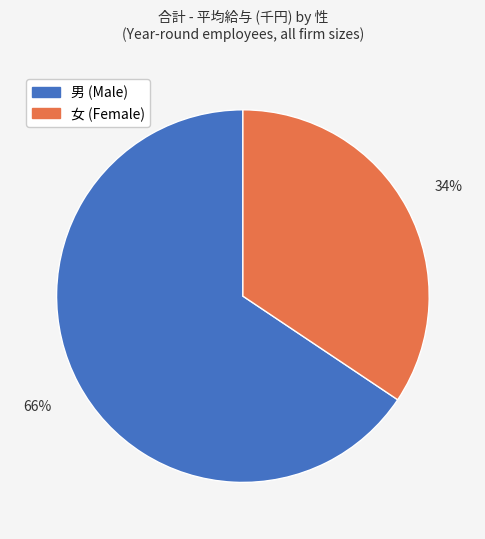

To the nearest percent, what is the average slice percentage?

50%